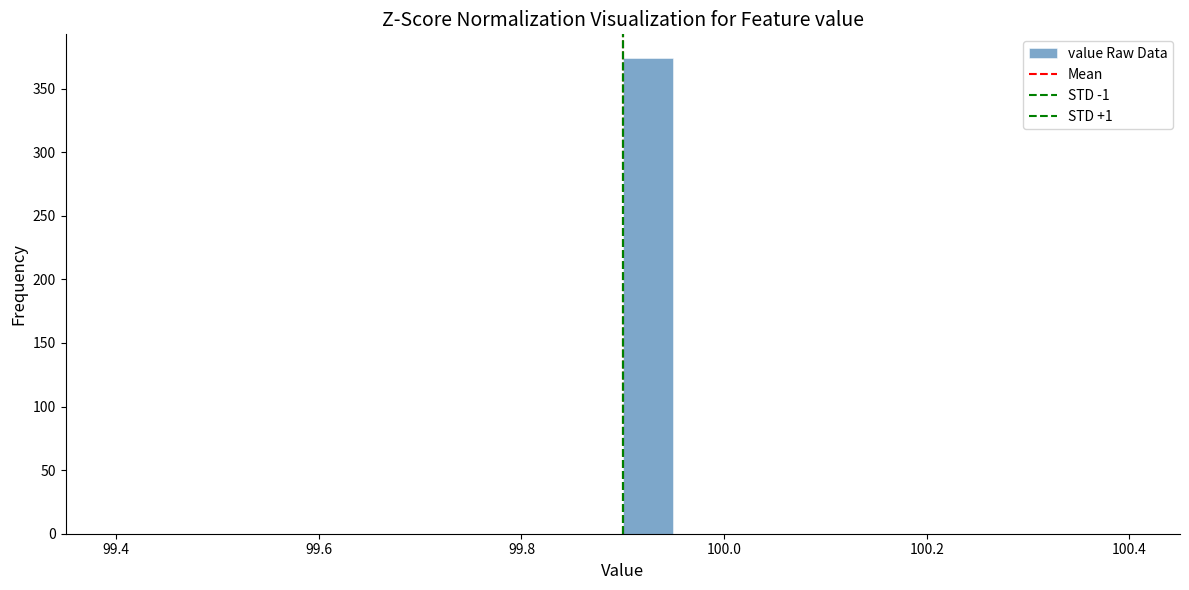

Read against the x-axis, roughly where is the centre of the tallest bar?

99.92